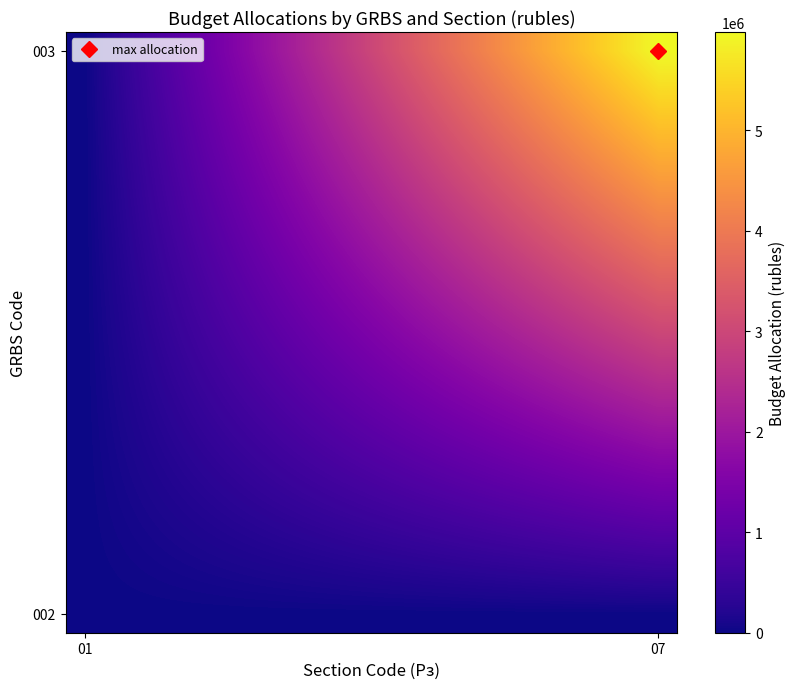

Which label corresponds to the smallest value in the chart?

01